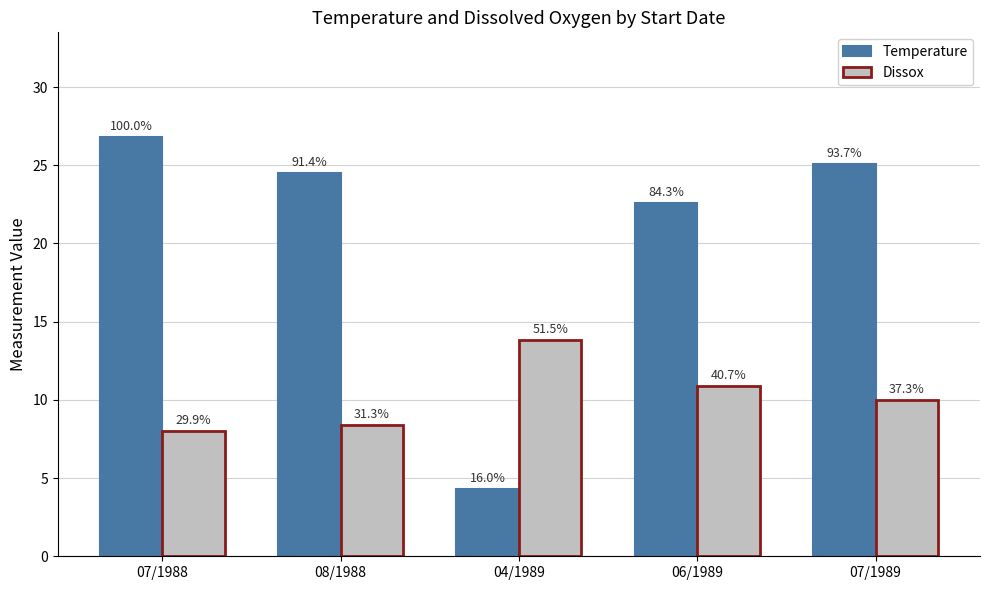

Which series has the largest total across all categories?

Temperature